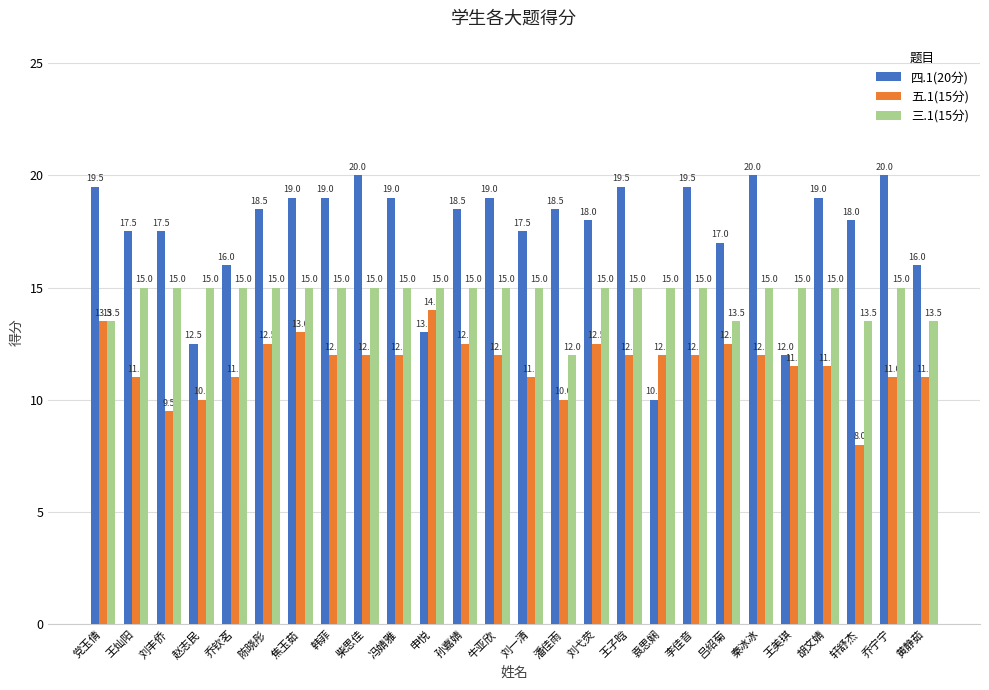

Rank the series by their maximum value, from highest to lowest.

四.1(20分), 三.1(15分), 五.1(15分)